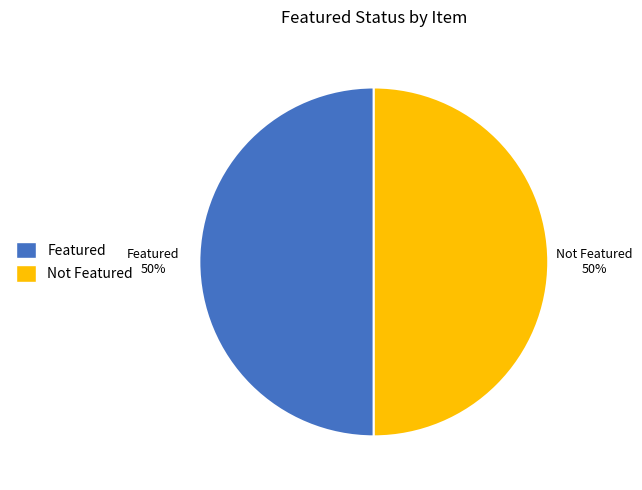

To the nearest percent, what portion does Featured represent?

50%